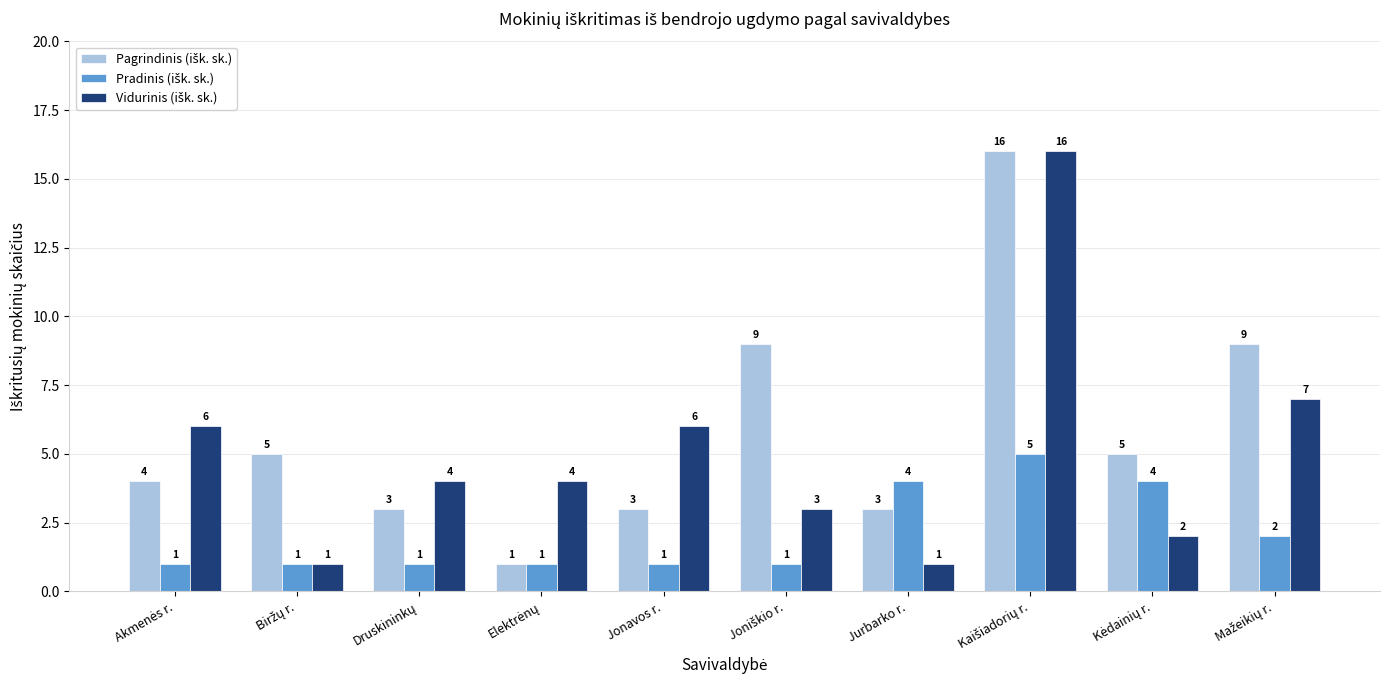

What is the total value across all series at Jonavos r.?

10